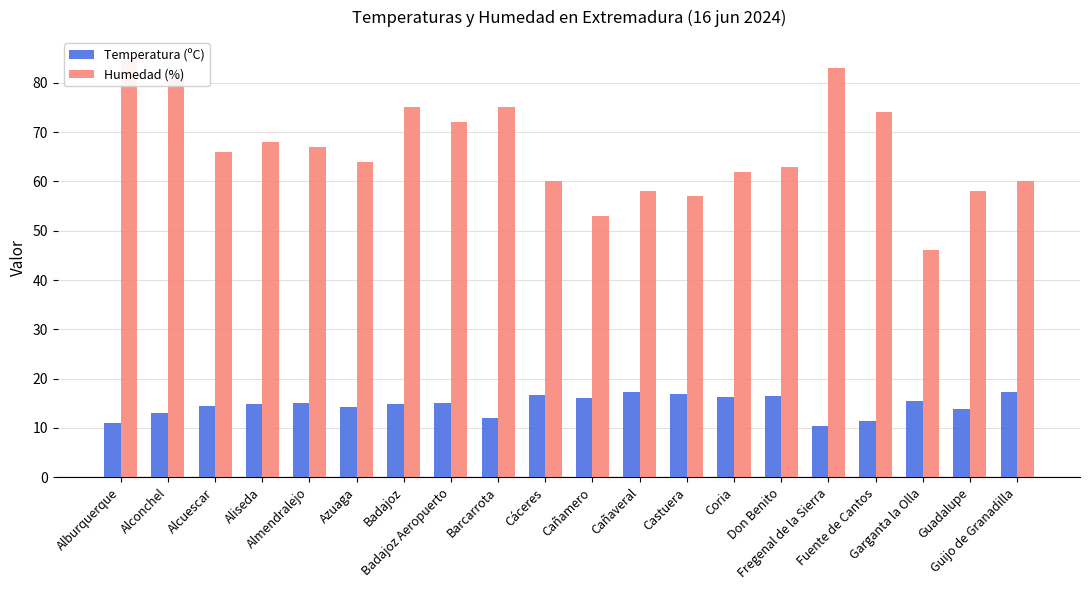

What is the approximate value of Temperatura (ºC) at Fuente de Cantos?

11.4